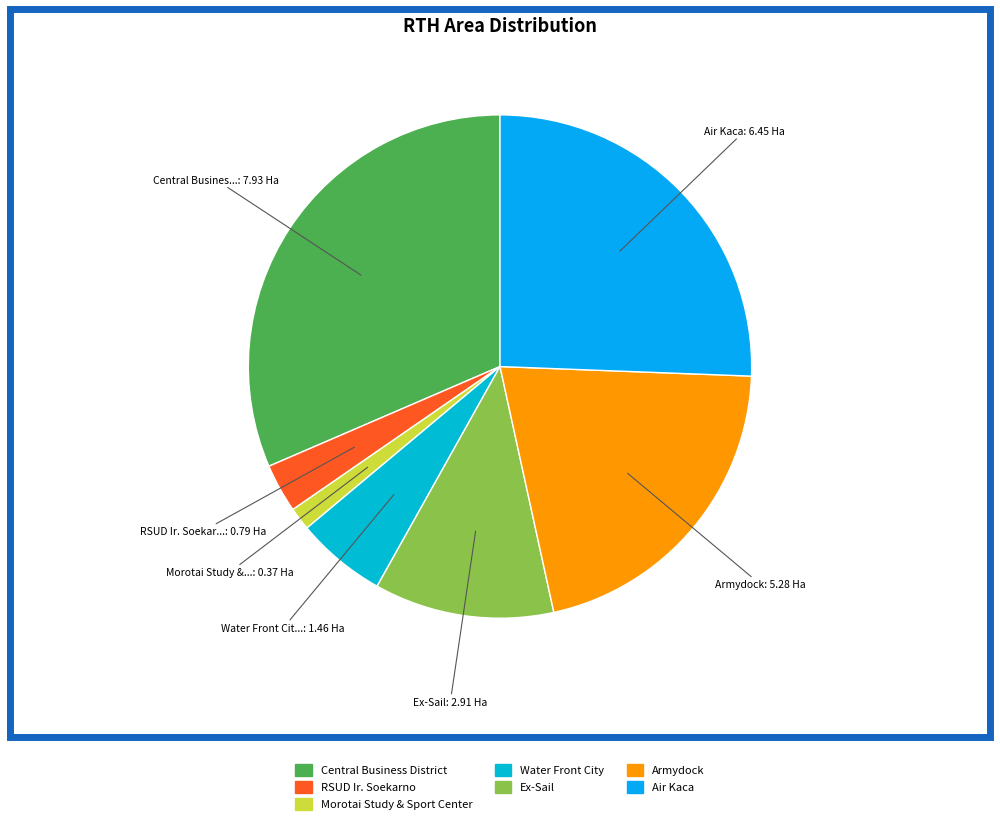

To the nearest percent, what is the combined percentage of Water Front City and RSUD Ir. Soekarno?

9%